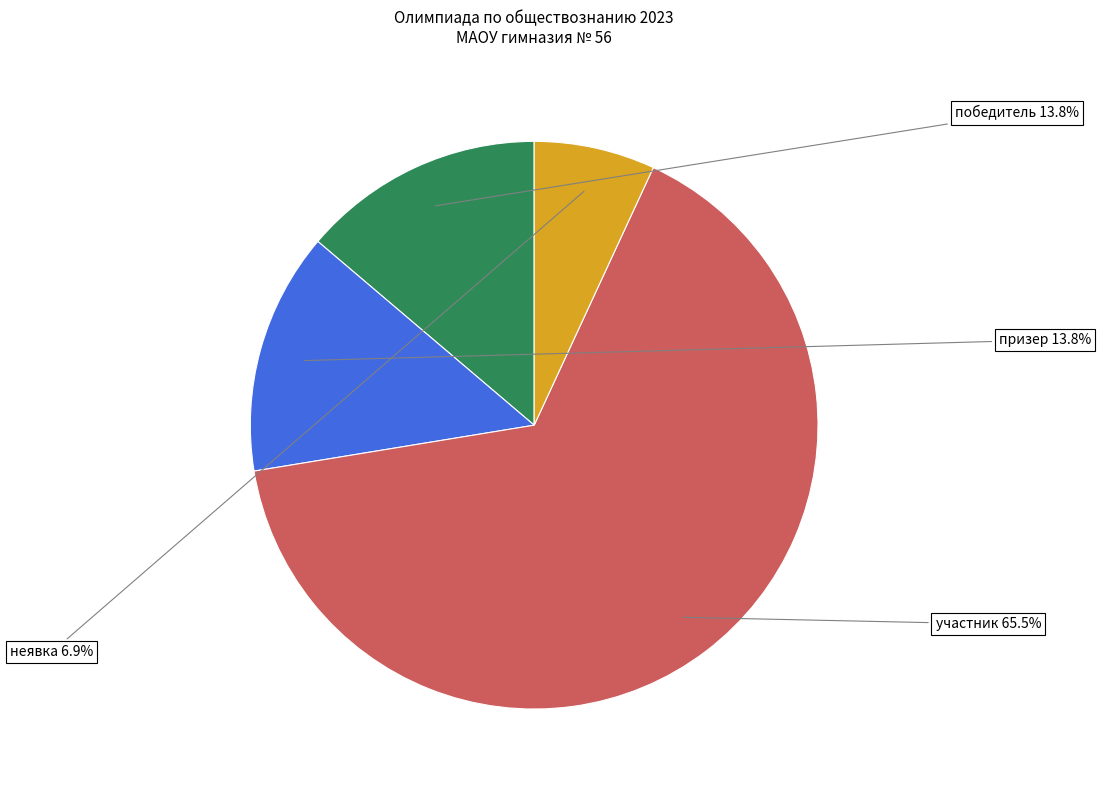

To the nearest percent, what is the difference between the largest and smallest slice percentages?

59%